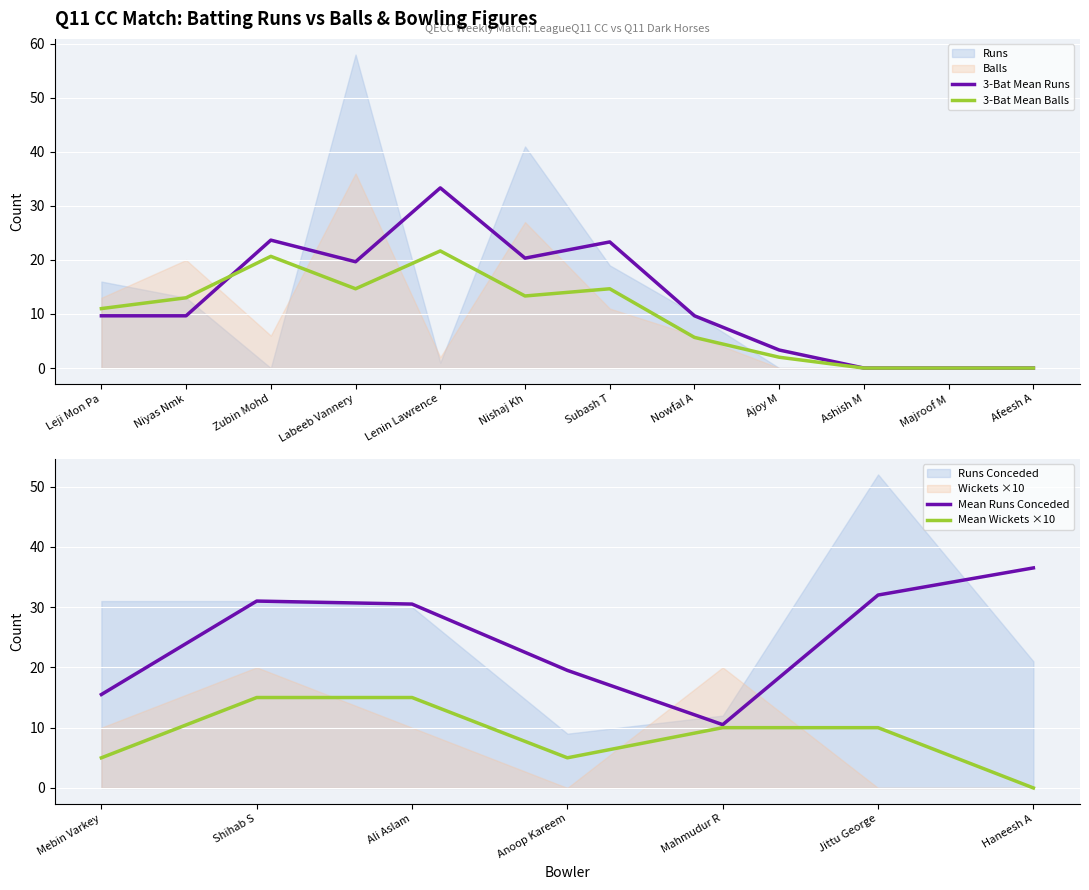

Which series has the widest spread of values?

Runs